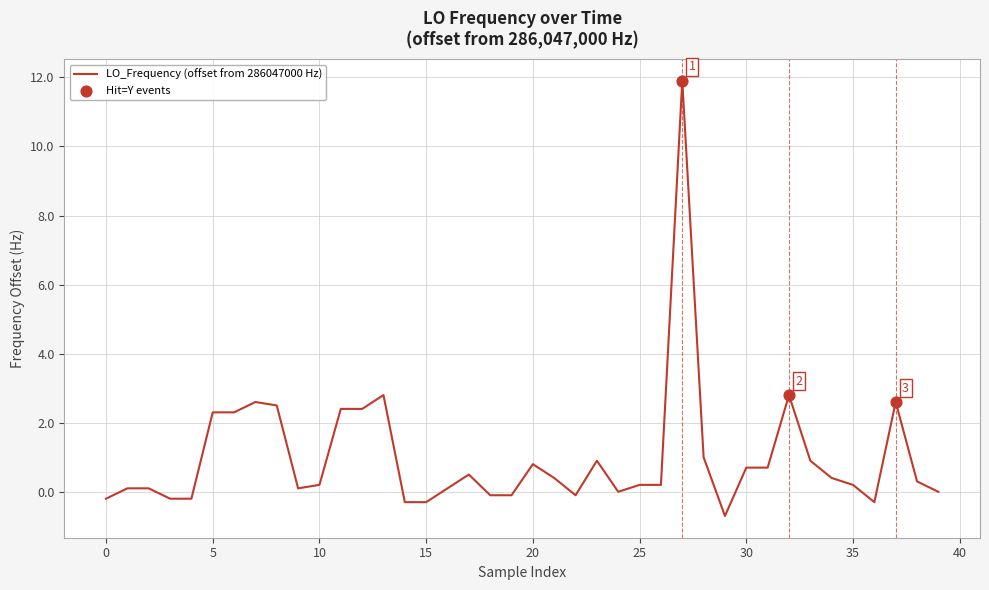

What is the difference between the maximum and minimum values?

12.6